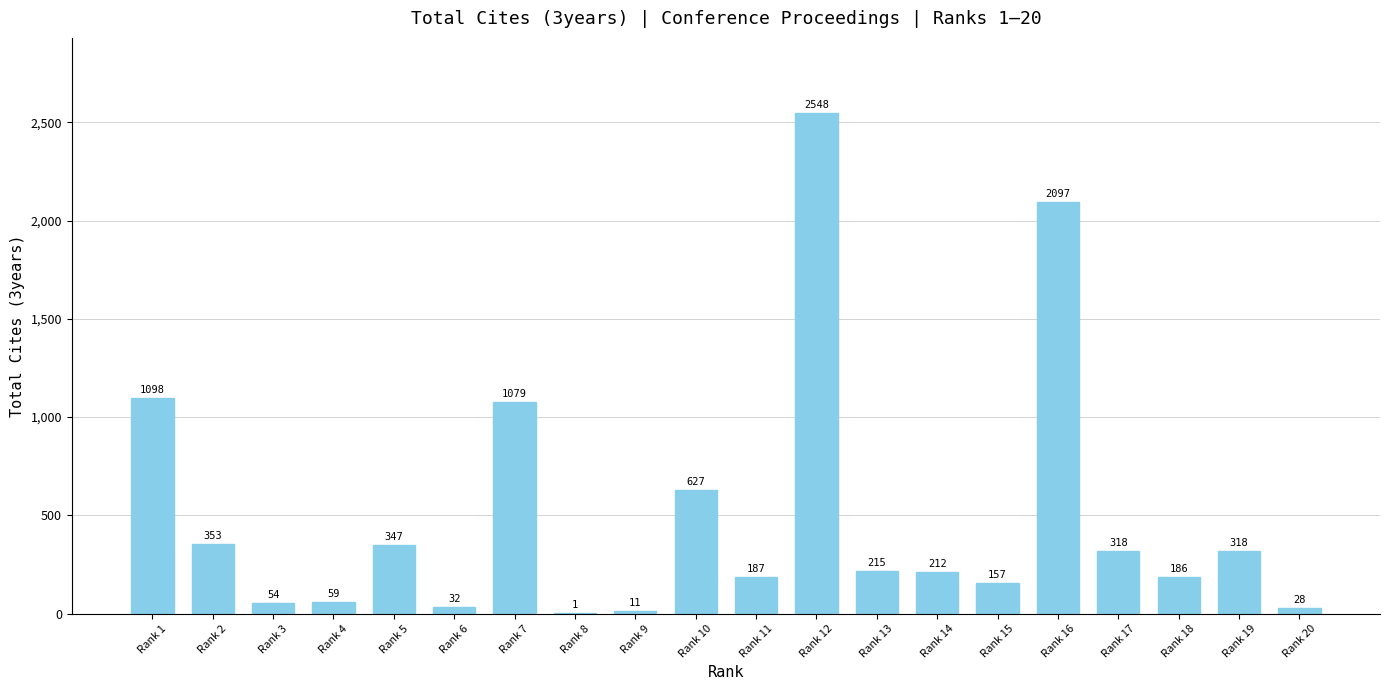

True or false: the data shows 2548 at Rank 12.

True